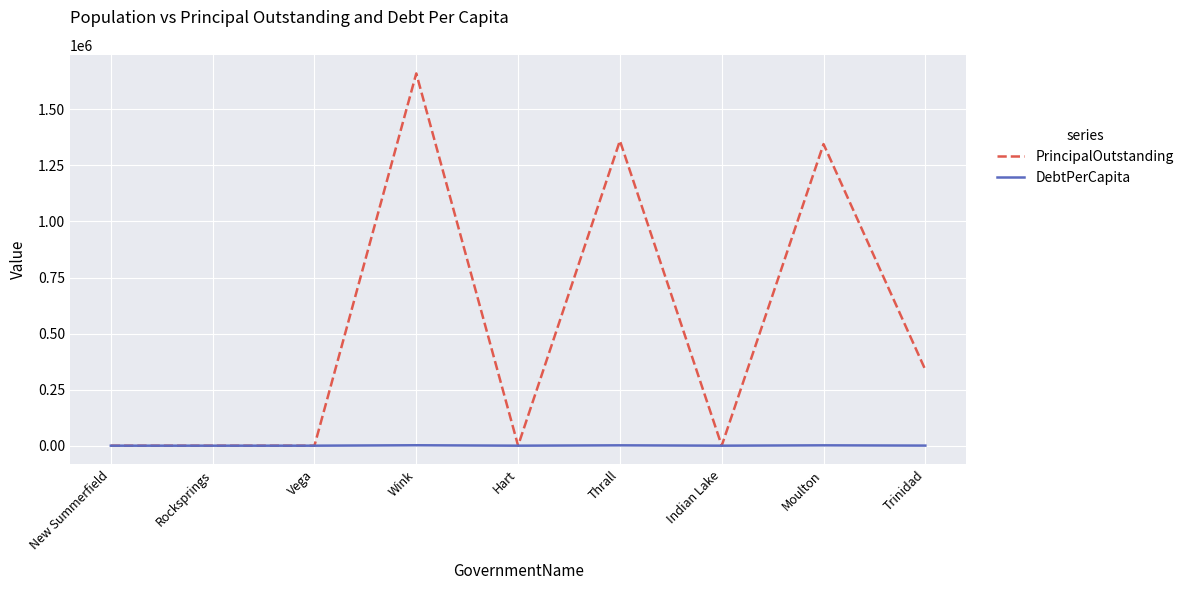

The value of PrincipalOutstanding at Trinidad is 564503.1. True or false?

False